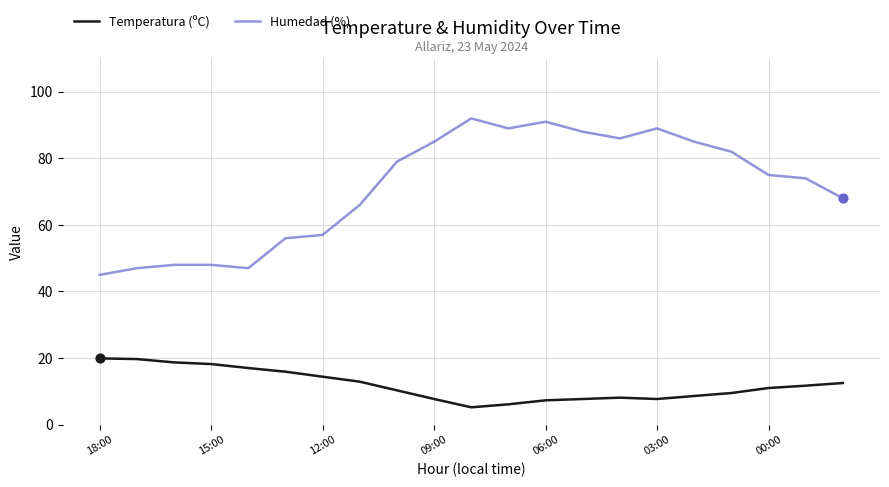

Which series has the largest total across all categories?

Humedad (%)